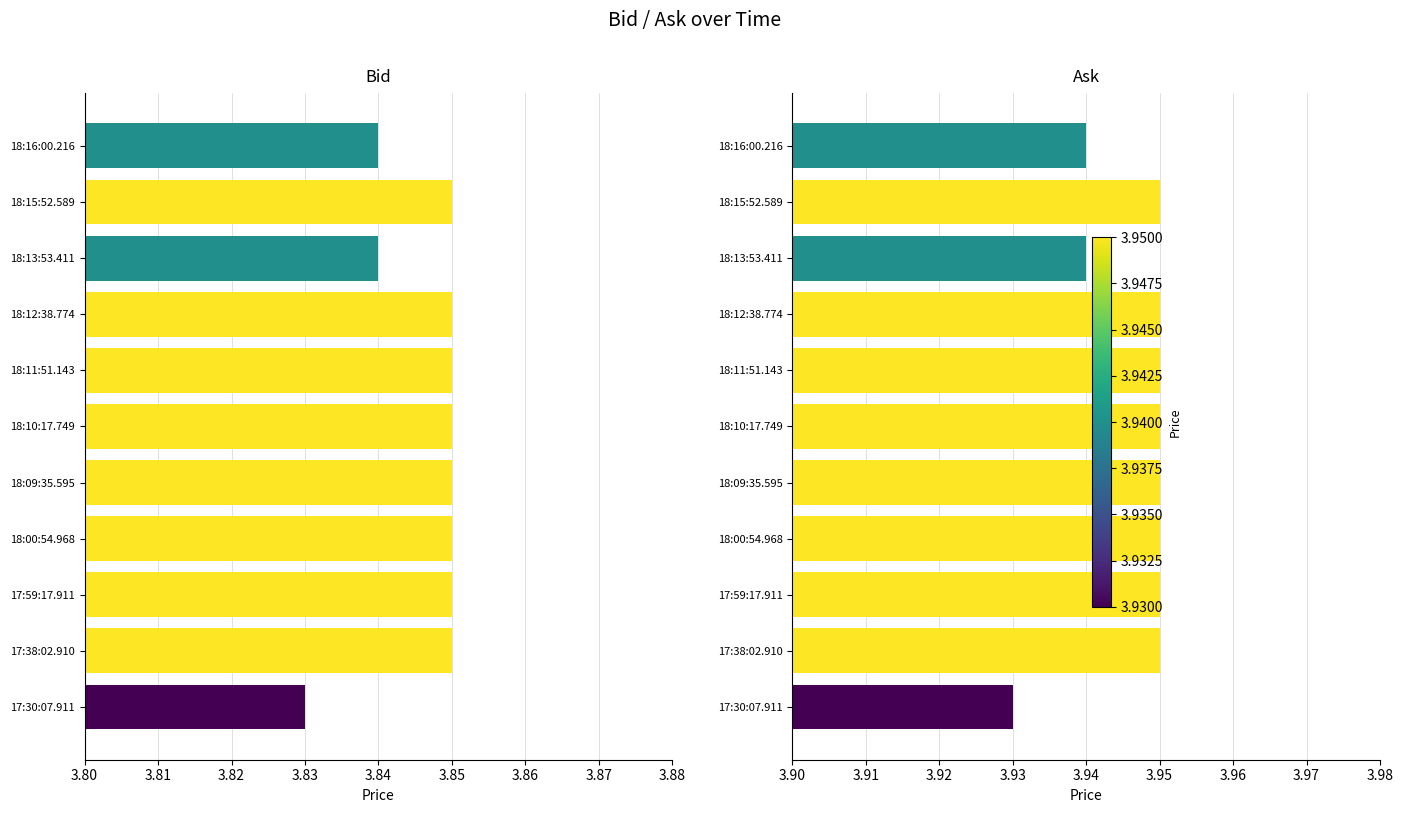

How many Bid values are between 3 and 4?

11